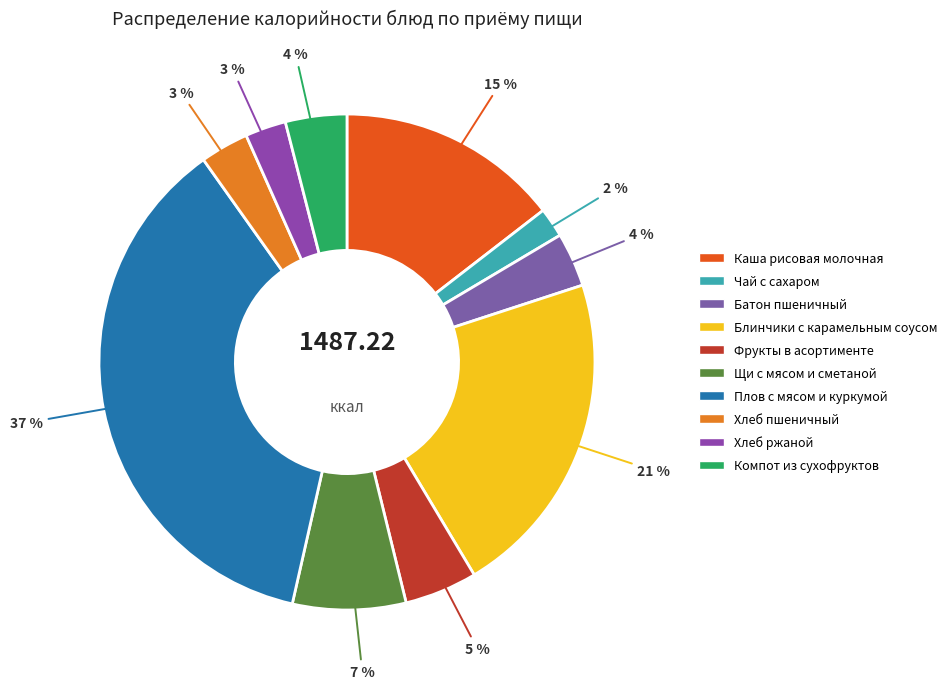

Approximately how many times larger is the value at Плов с мясом и куркумой compared to Хлеб ржаной?

13.8